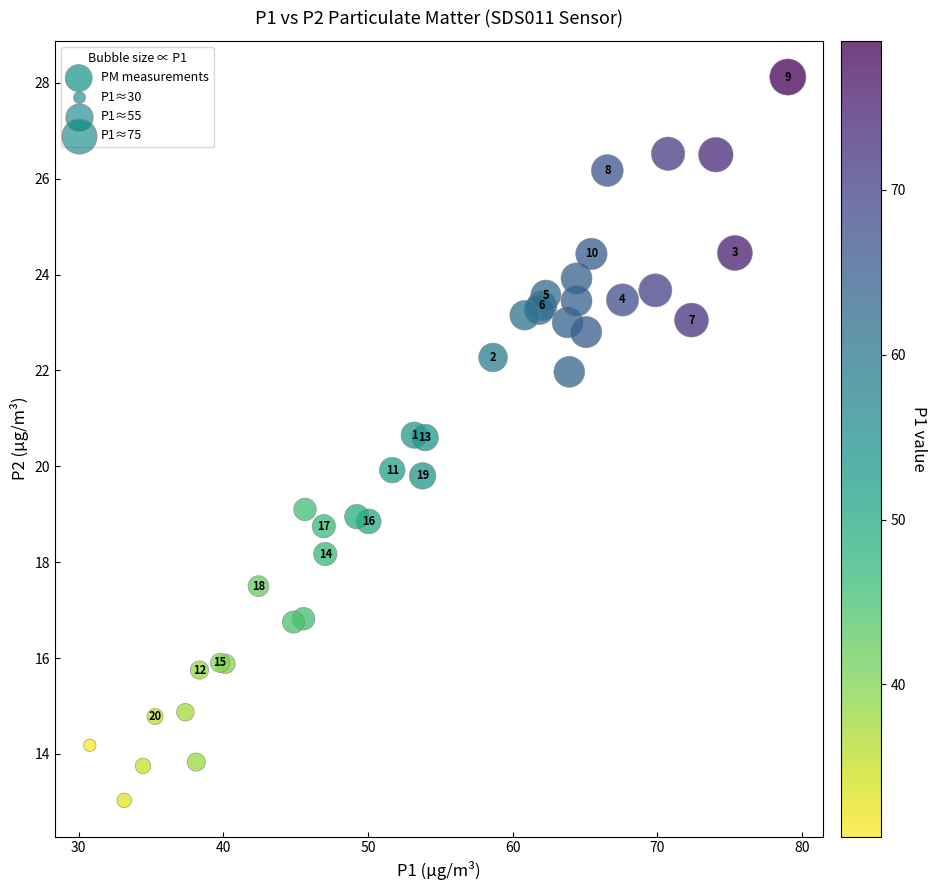

What Y value in the scatter plot is closest to 20?

19.9